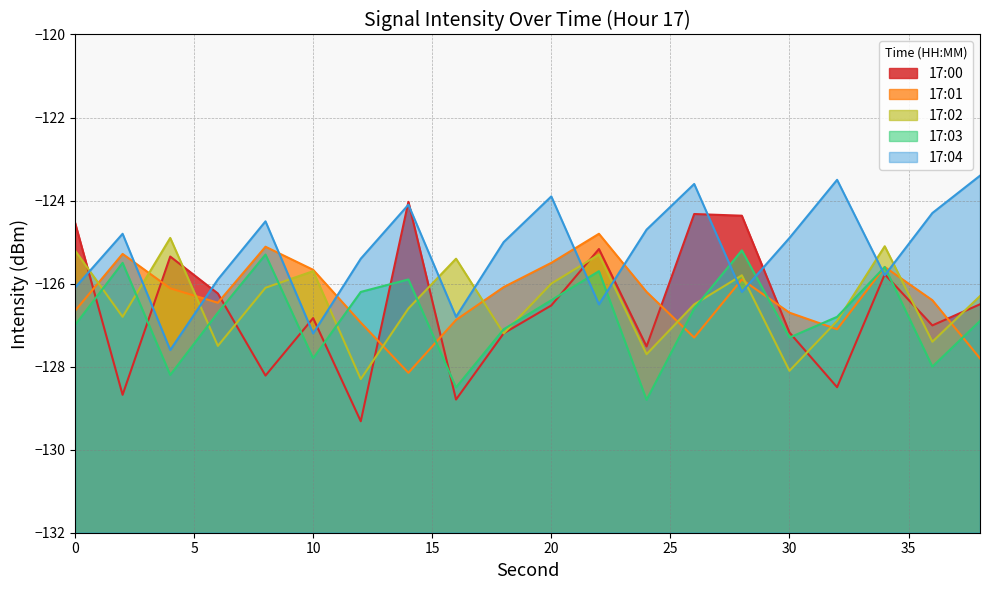

How many lines are shown in the chart?

5